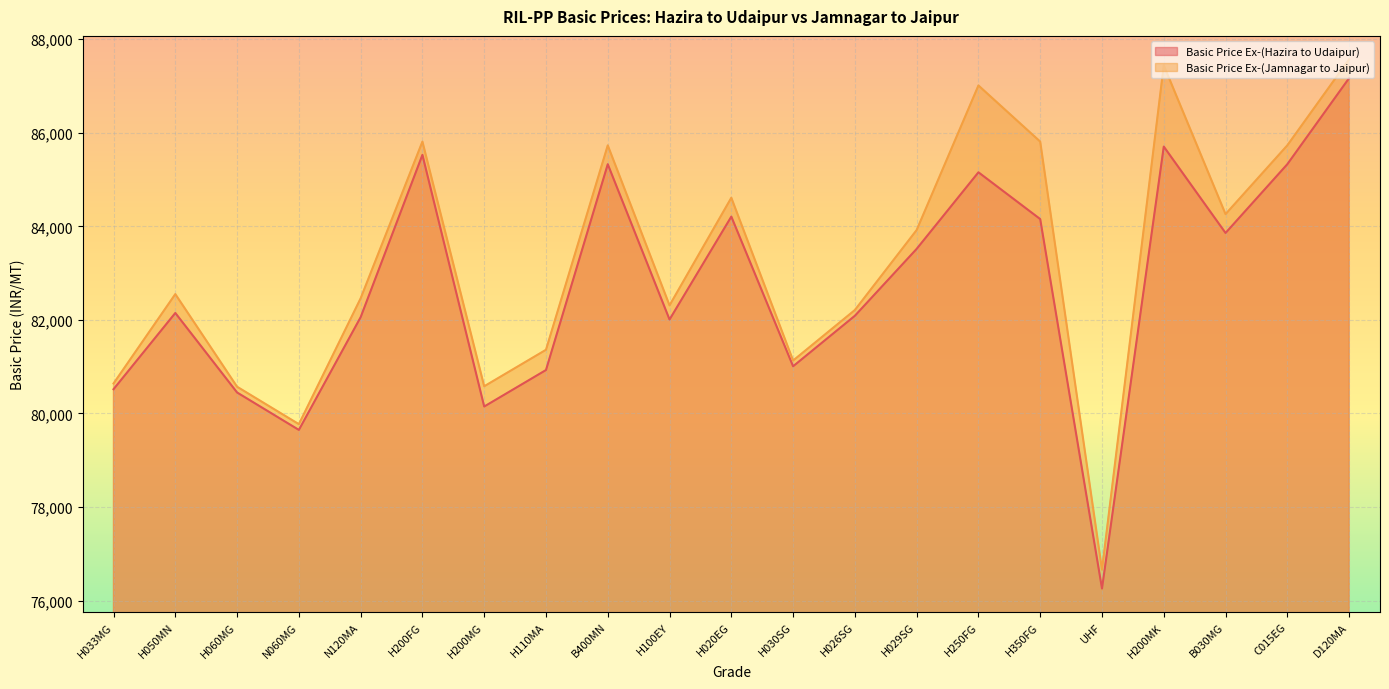

What is the difference between the highest and lowest values at N060MG?

123